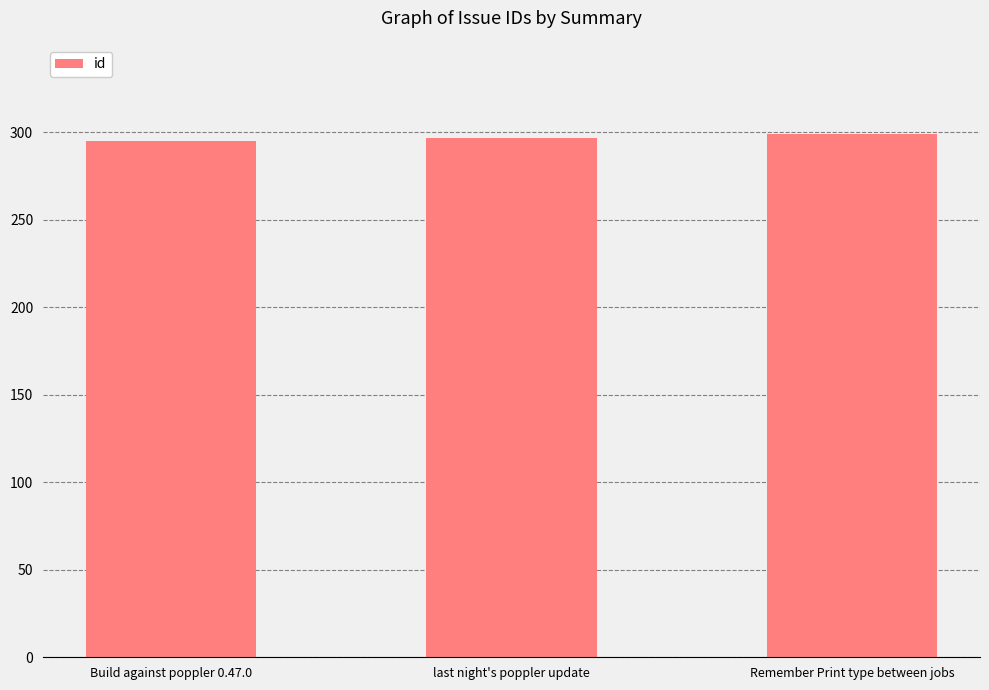

The value at Remember Print type between jobs is 491. True or false?

False